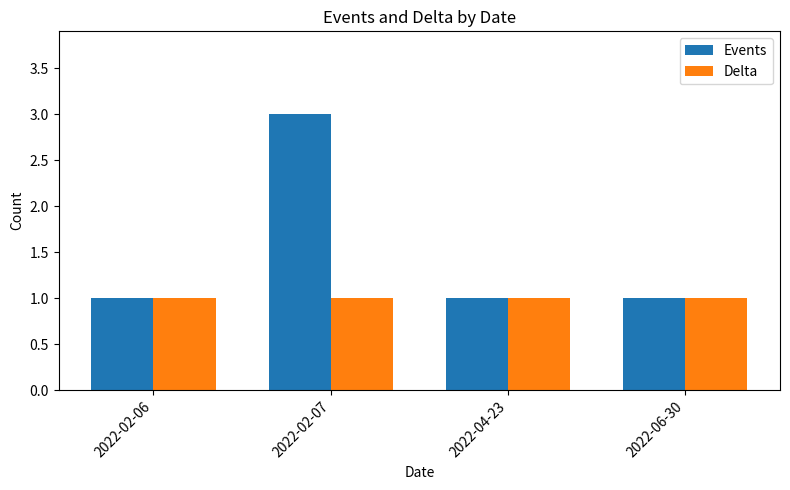

Rank the series by their maximum value, from highest to lowest.

Events, Delta